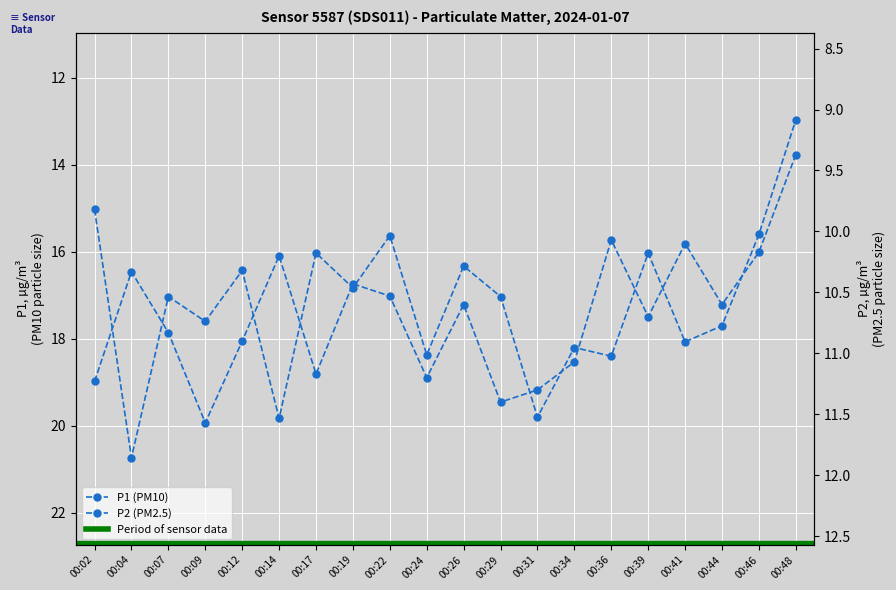

How many lines are shown in the chart?

2